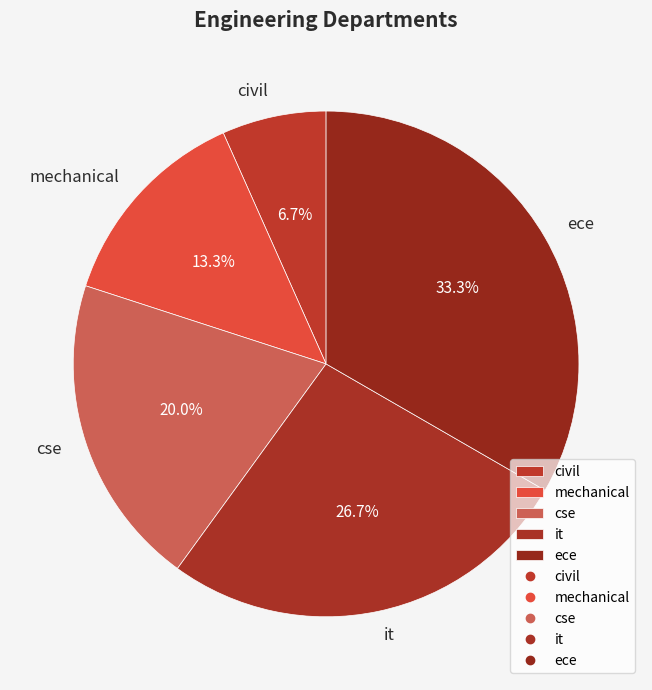

Is it true that cse is 11% of the pie?

False